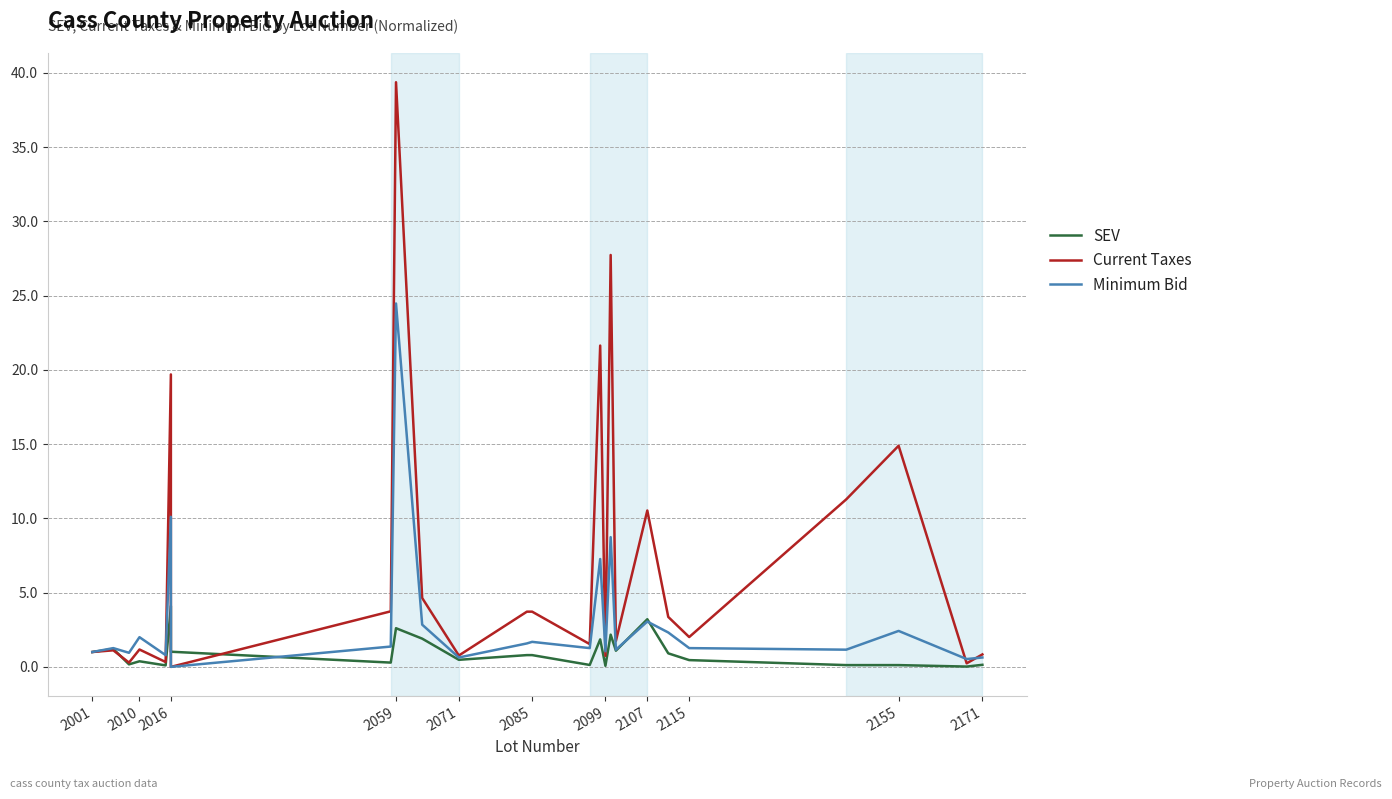

True or false: Minimum Bid has more than 2 interior local peaks.

True